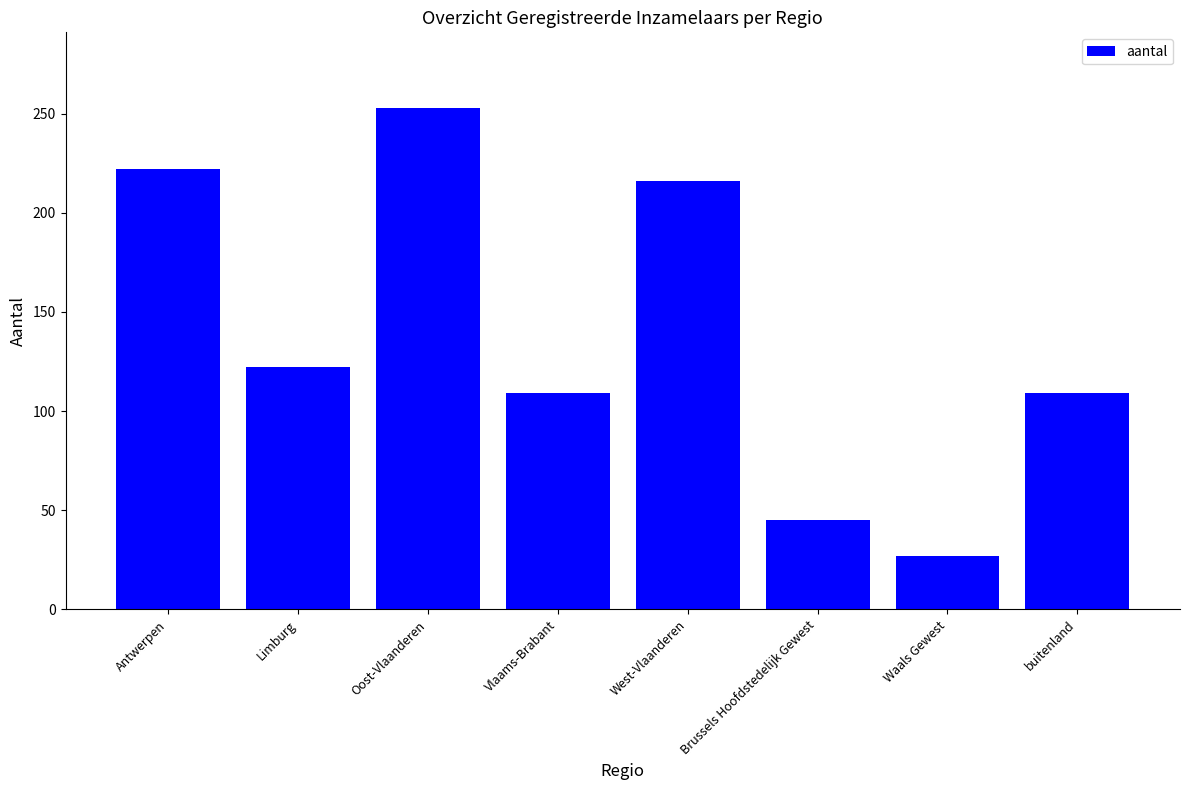

Is it true that the value at Antwerpen is 85?

False